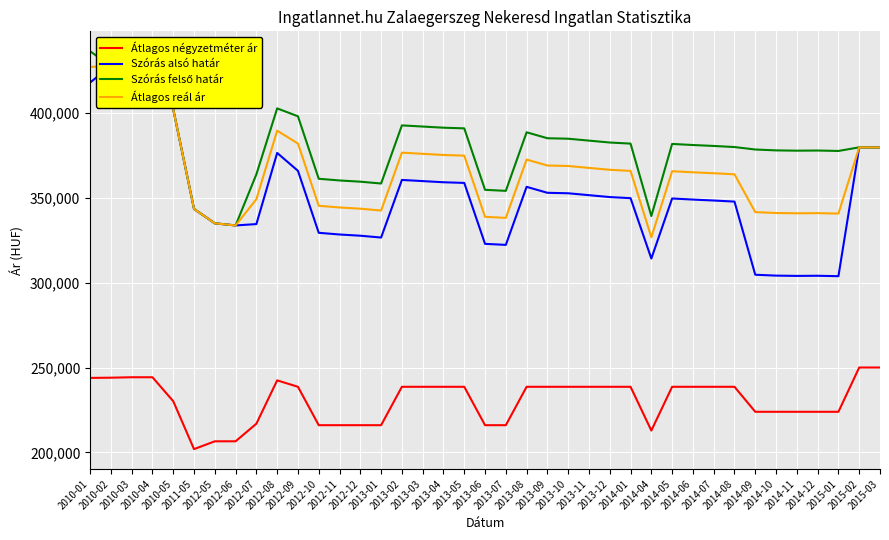

What is the label of the 23rd point from the left?

2013-09